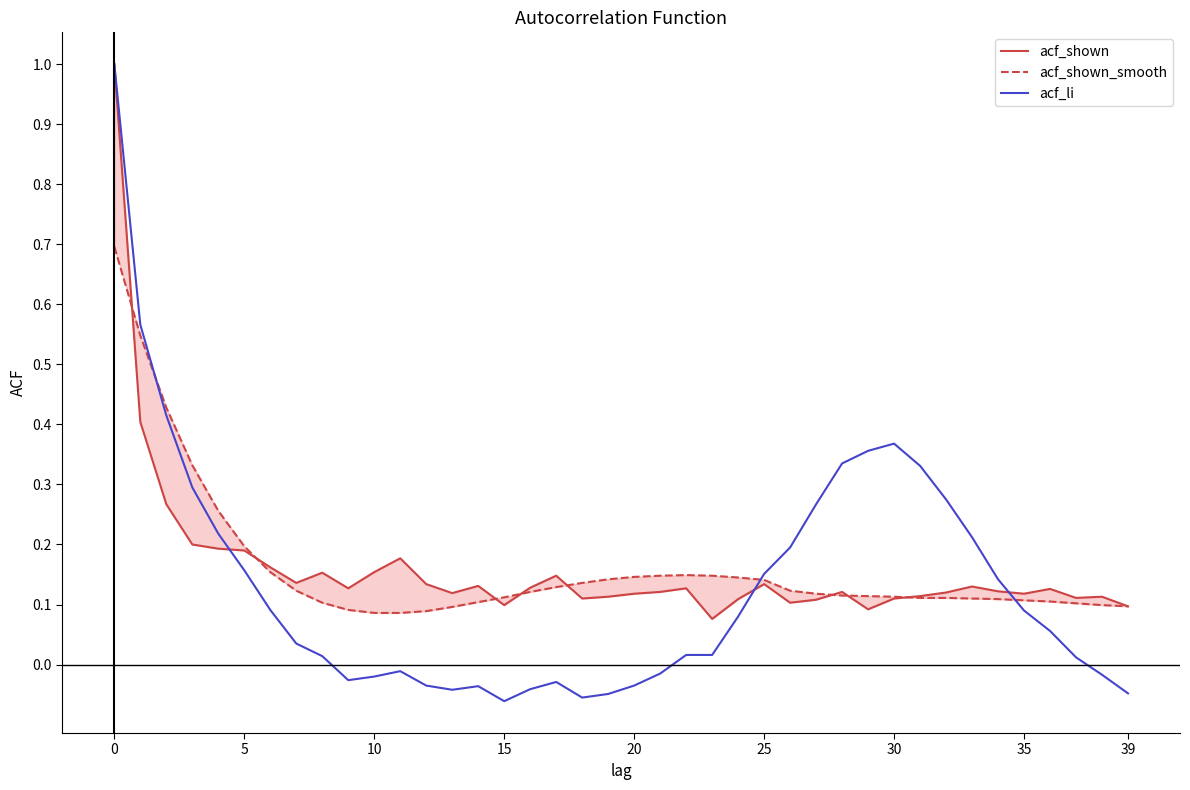

The value of acf_li at 0 is 0.7. True or false?

False